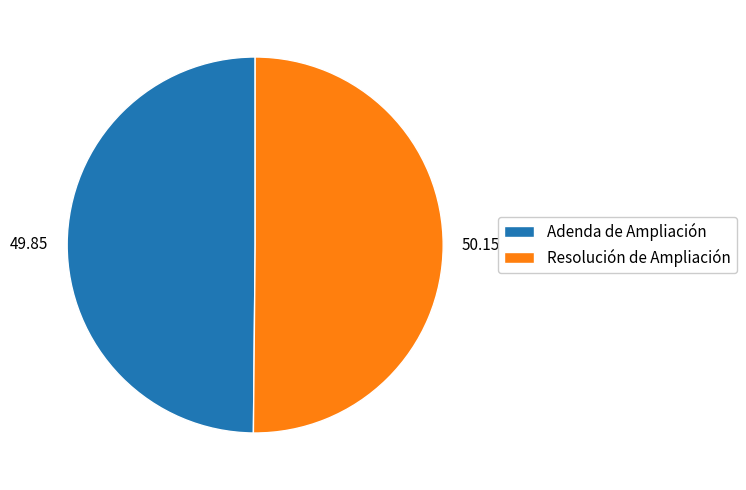

Combined, do Adenda de Ampliación and Resolución de Ampliación account for over 50%?

Yes